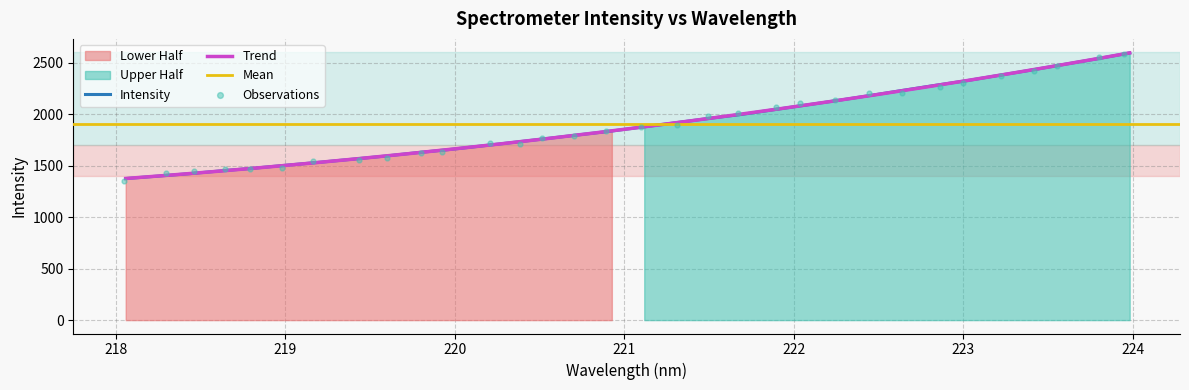

What is the change in value from 218.6332 to 220.9264?

+385.4